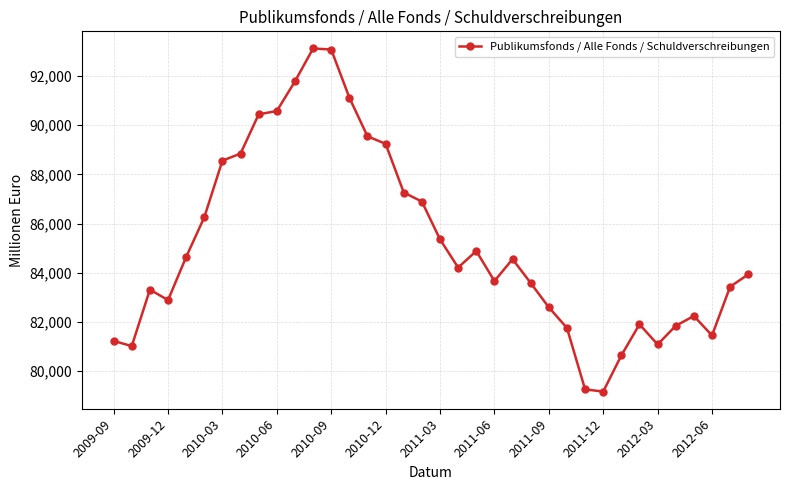

What is the smallest value displayed?

79162